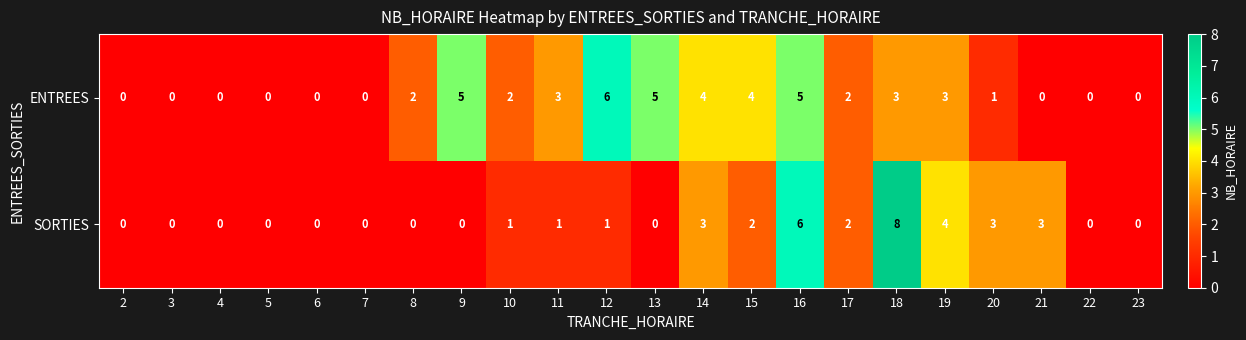

What is the difference between the second highest and second lowest values in the ENTREES series?

5